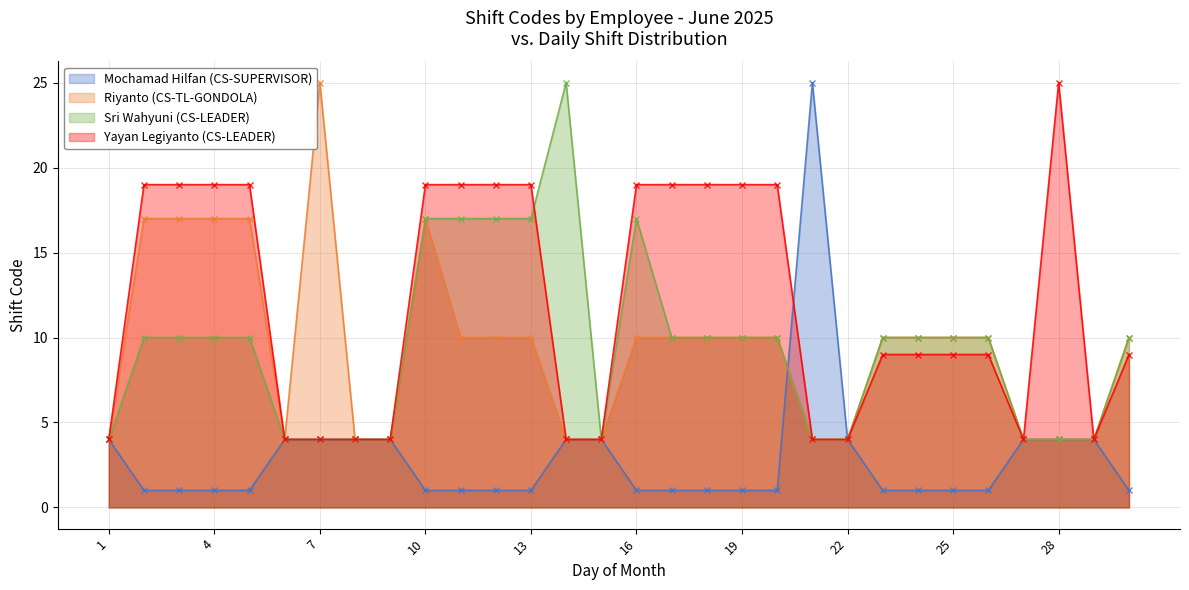

How many data points in Riyanto (CS-TL-GONDOLA) are above 10?

6